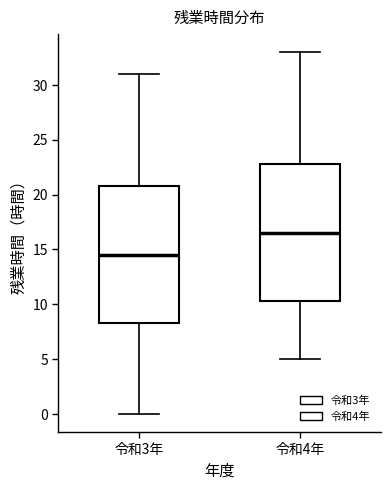

Which box's median line is the lowest?

令和3年